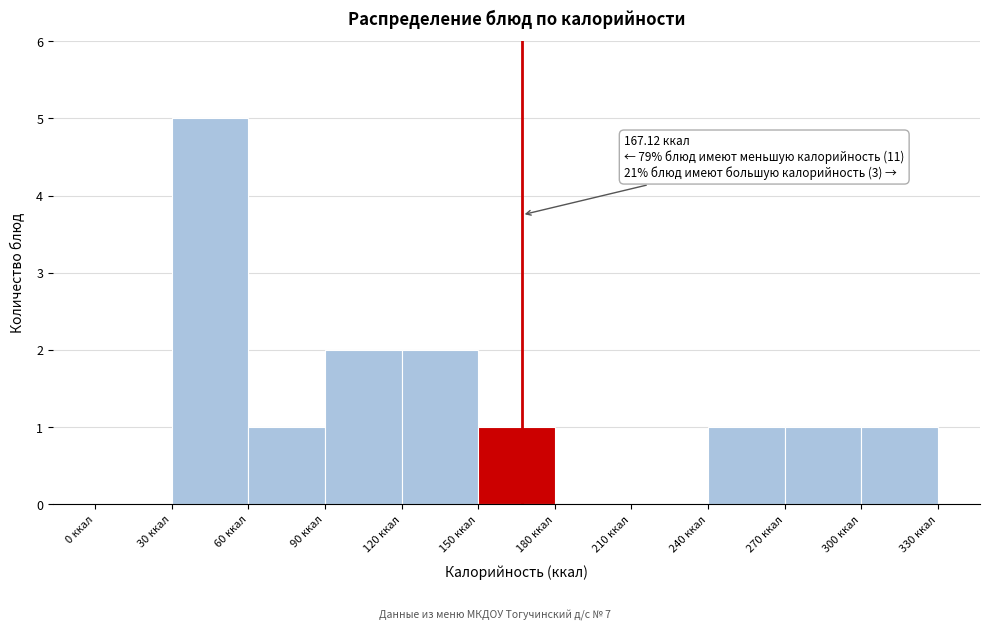

Over which range of the x-axis is the bar tallest?

30 to 60